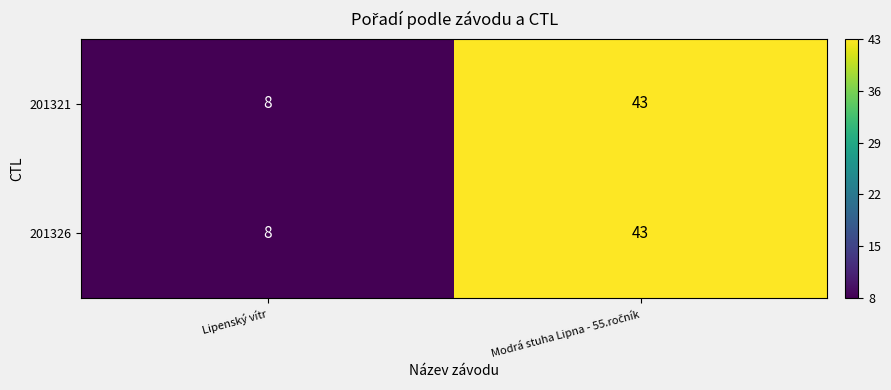

Is it true that 201326 equals 12 at Lipenský vítr?

False